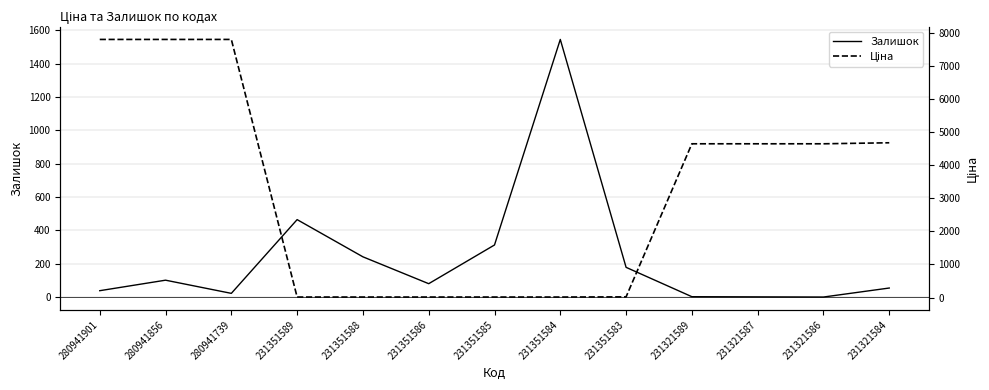

Rank the series by their maximum value, from highest to lowest.

Ціна, Залишок